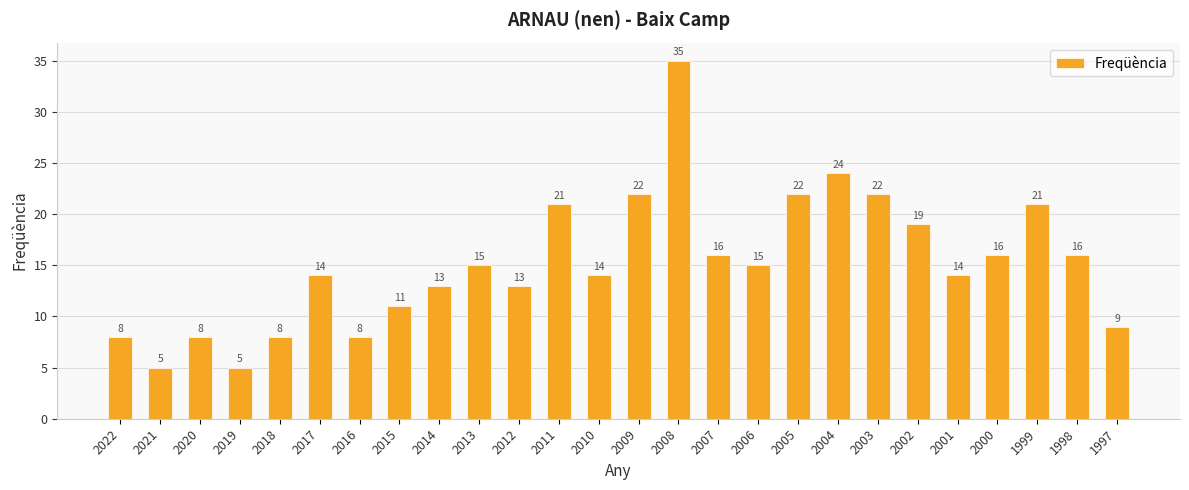

What is the value of the 7th bar from the left?

8